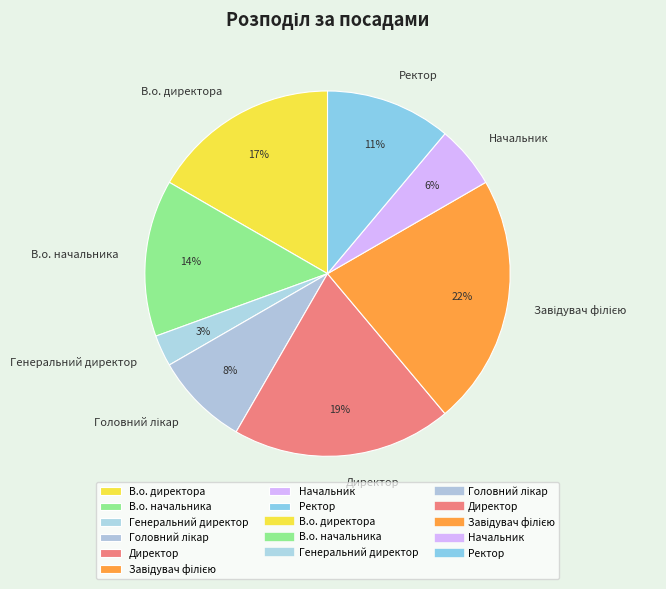

Is В.о. директора the majority of the pie?

No